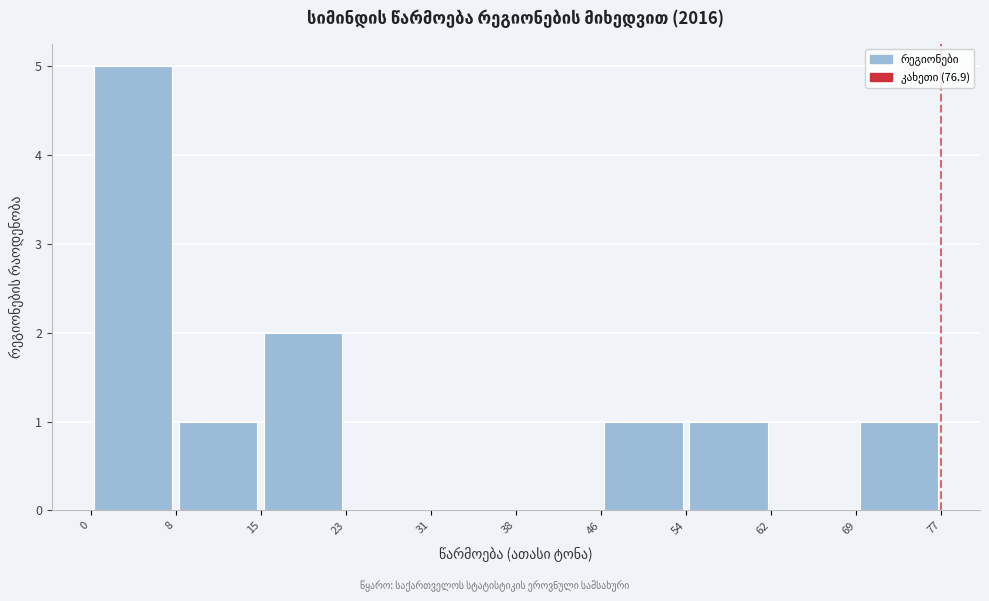

Reading left to right, list every bar in this chart as the range it spans on the x-axis followed by its height. The values are not printed on the chart, so give them approximately, as read against the axis.

0 to 8: 5
8 to 15: 1
15 to 23: 2
23 to 31: 0
31 to 38: 0
38 to 46: 0
46 to 54: 1
54 to 62: 1
62 to 69: 0
69 to 77: 1